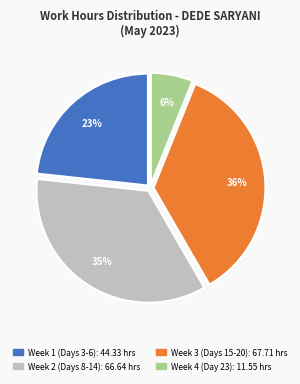

Is there a majority slice in this chart?

No